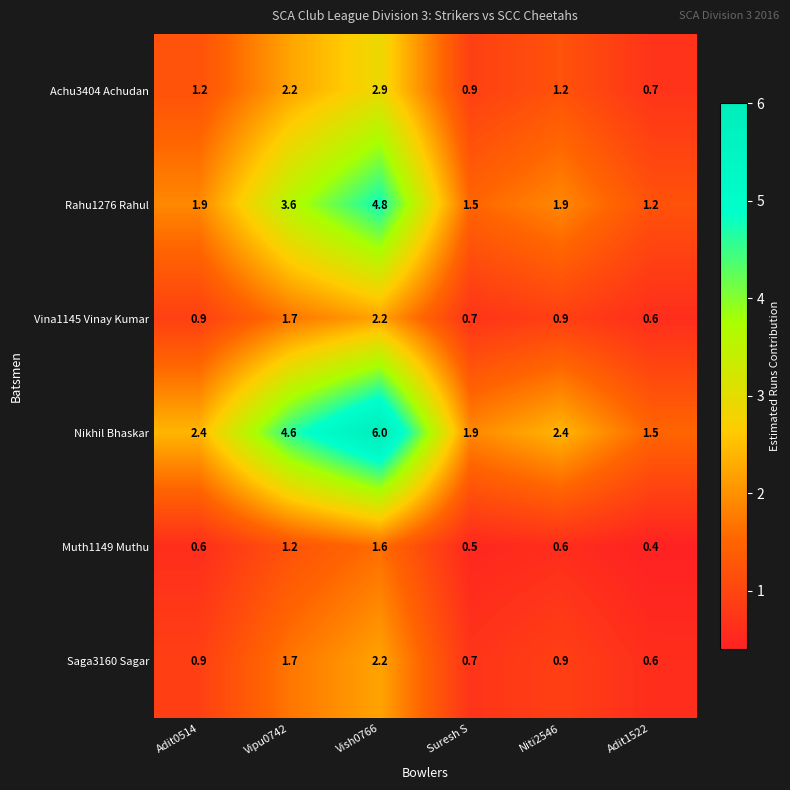

What is the approximate value of Muth1149 Muthu at Vish0766?

1.6